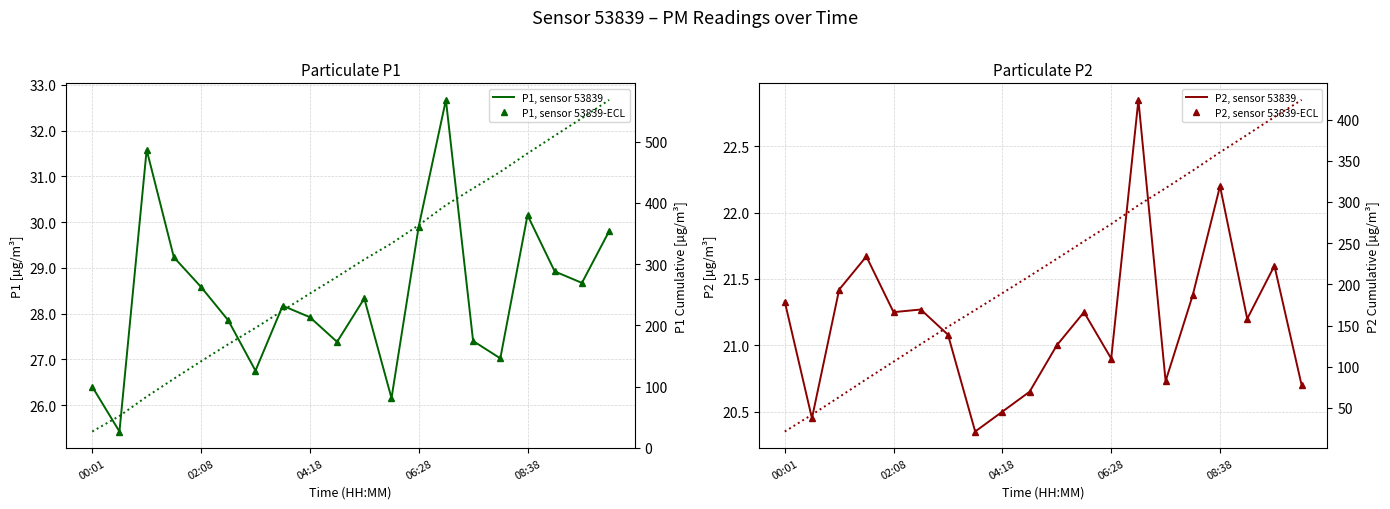

List the series in order of their peak value, lowest first.

P2, sensor 53839, P2, sensor 53839-ECL, P1, sensor 53839, P1, sensor 53839-ECL, P2 cumsum, P1 cumsum